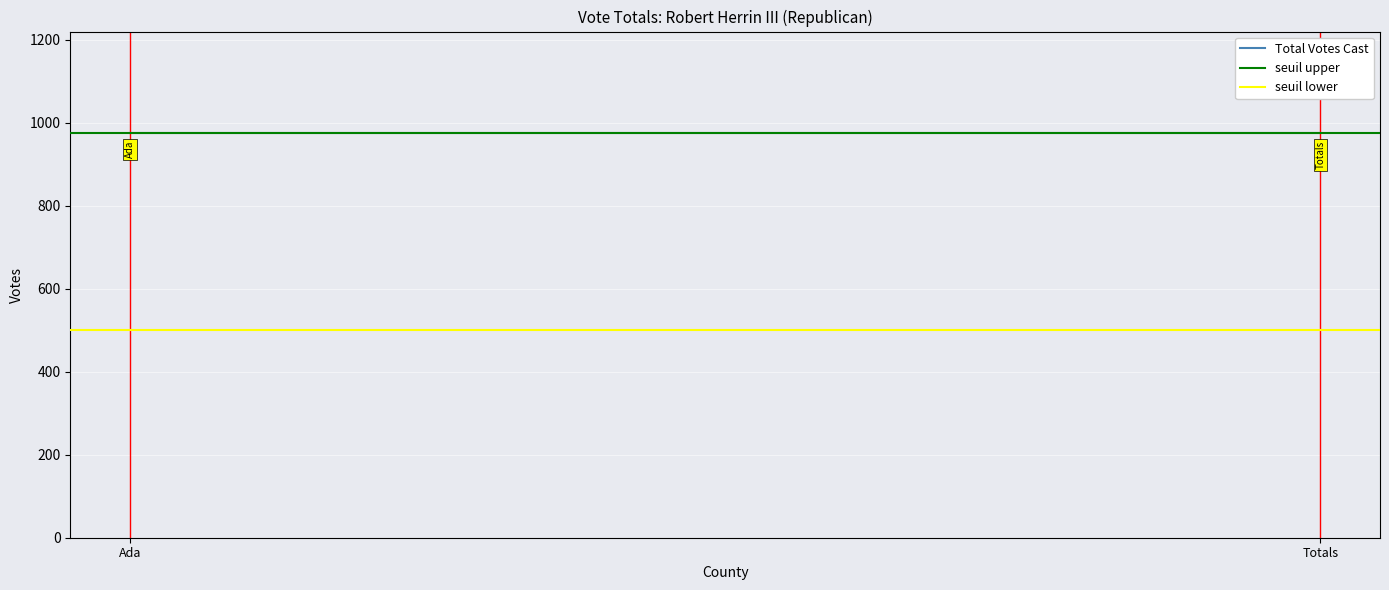

Which category has the highest value in the seuil lower series?

Ada